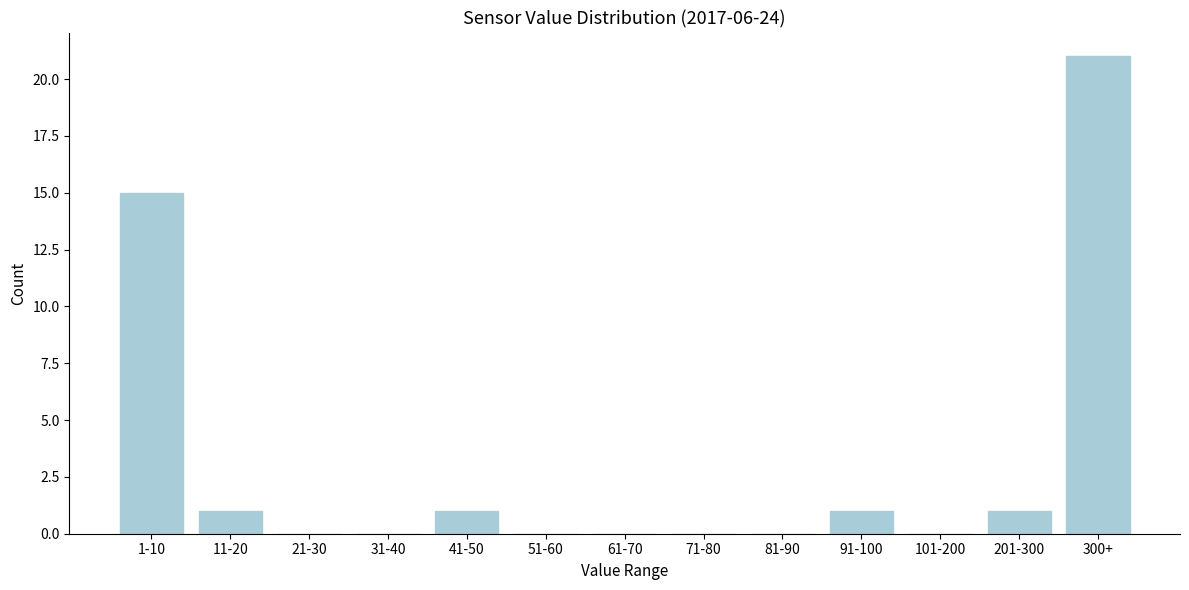

Reading left to right, what are all the values shown in this chart?

1-10=15	11-20=1	21-30=0	31-40=0	41-50=1	51-60=0	61-70=0	71-80=0	81-90=0	91-100=1	101-200=0	201-300=1	300+=21